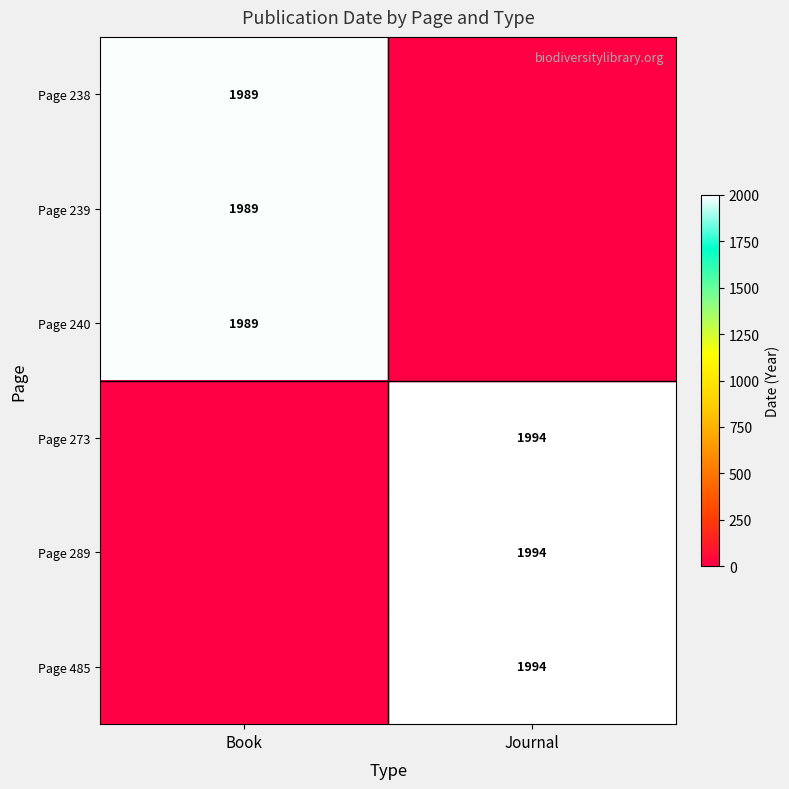

At which category is the sum across all series the highest?

Journal